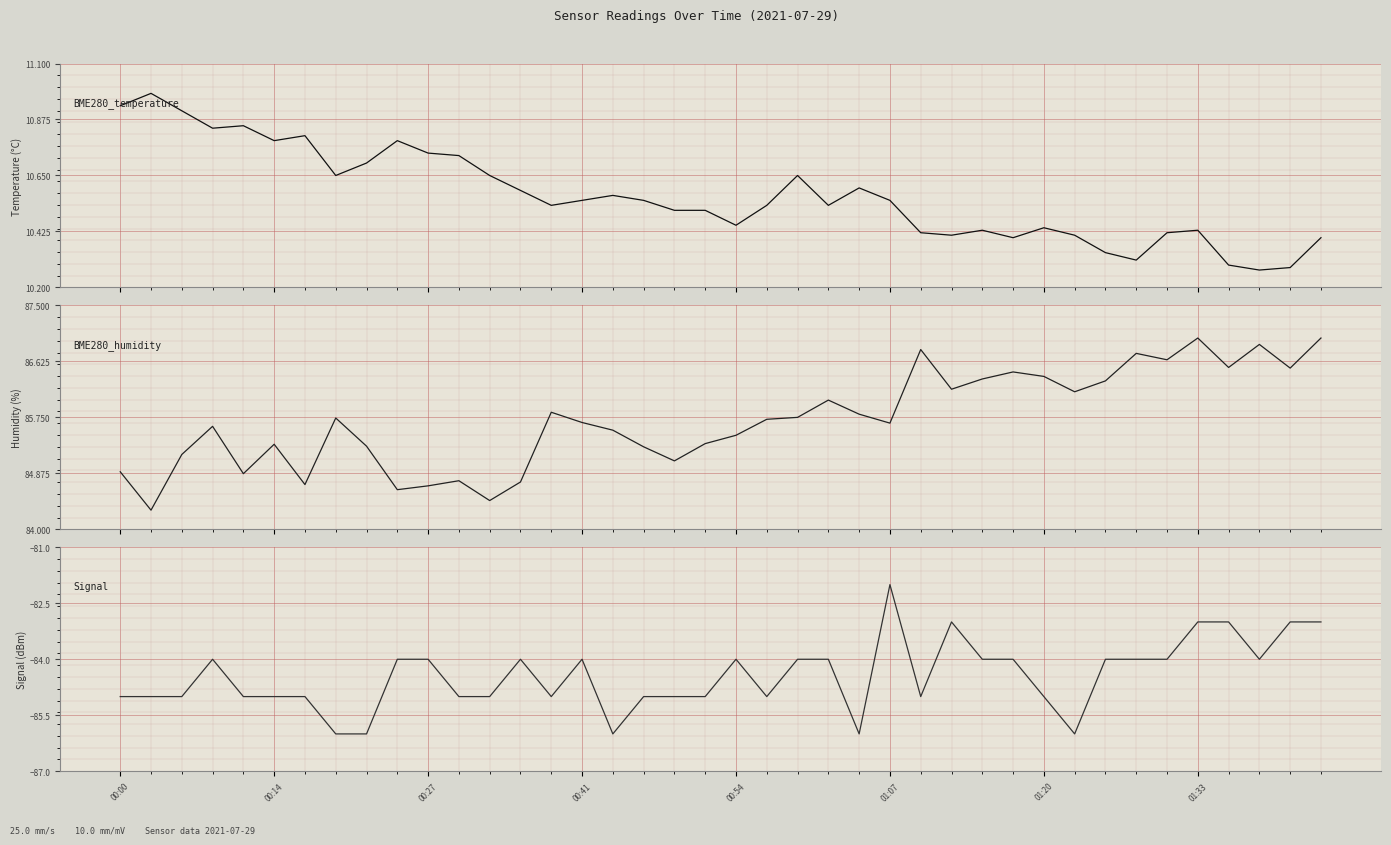

True or false: Signal and BME280_temperature intersect in this chart.

False